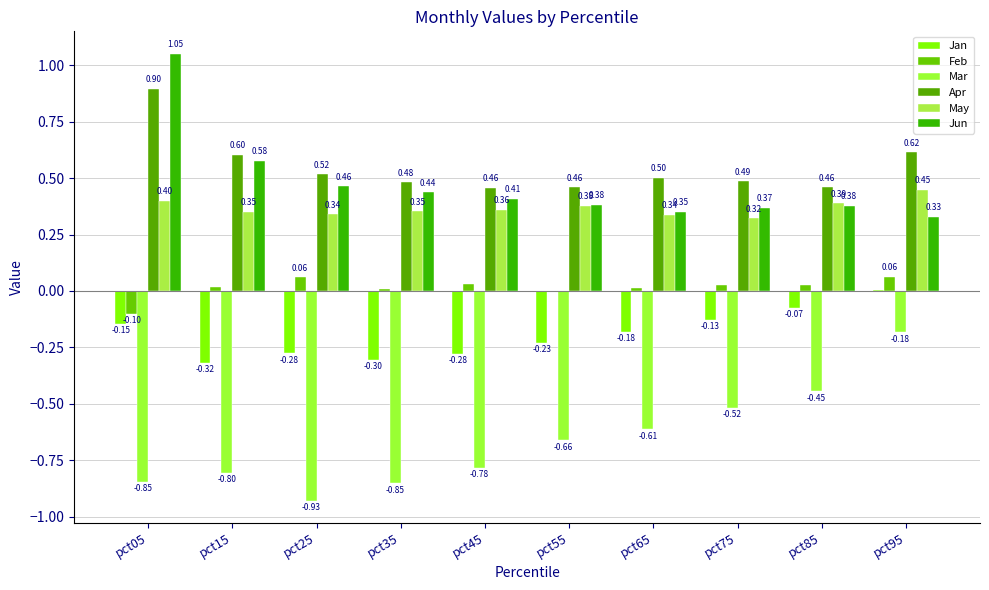

Are the bars horizontal?

No